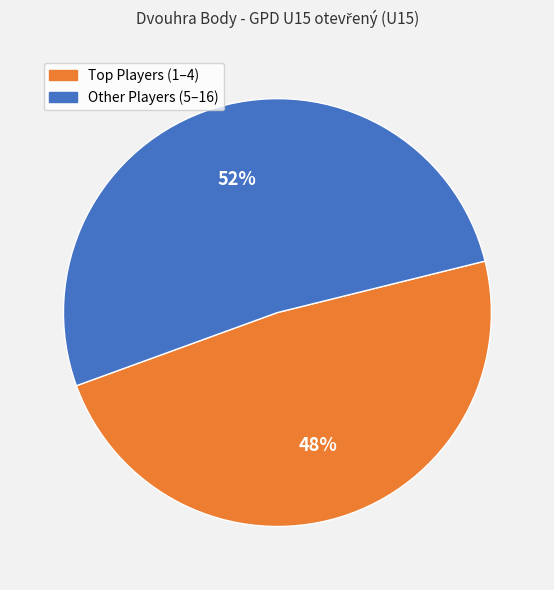

To the nearest percent, what is the average slice percentage?

50%